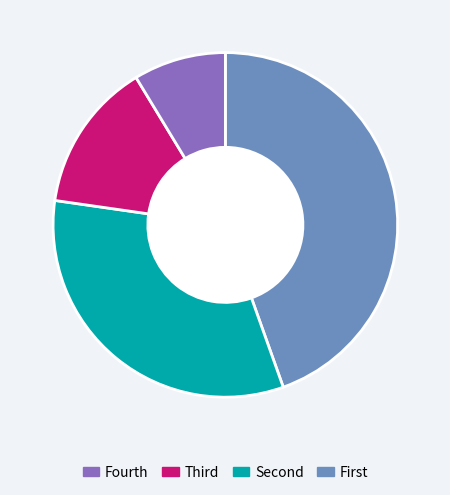

Is there any slice that represents more than half of the pie?

No